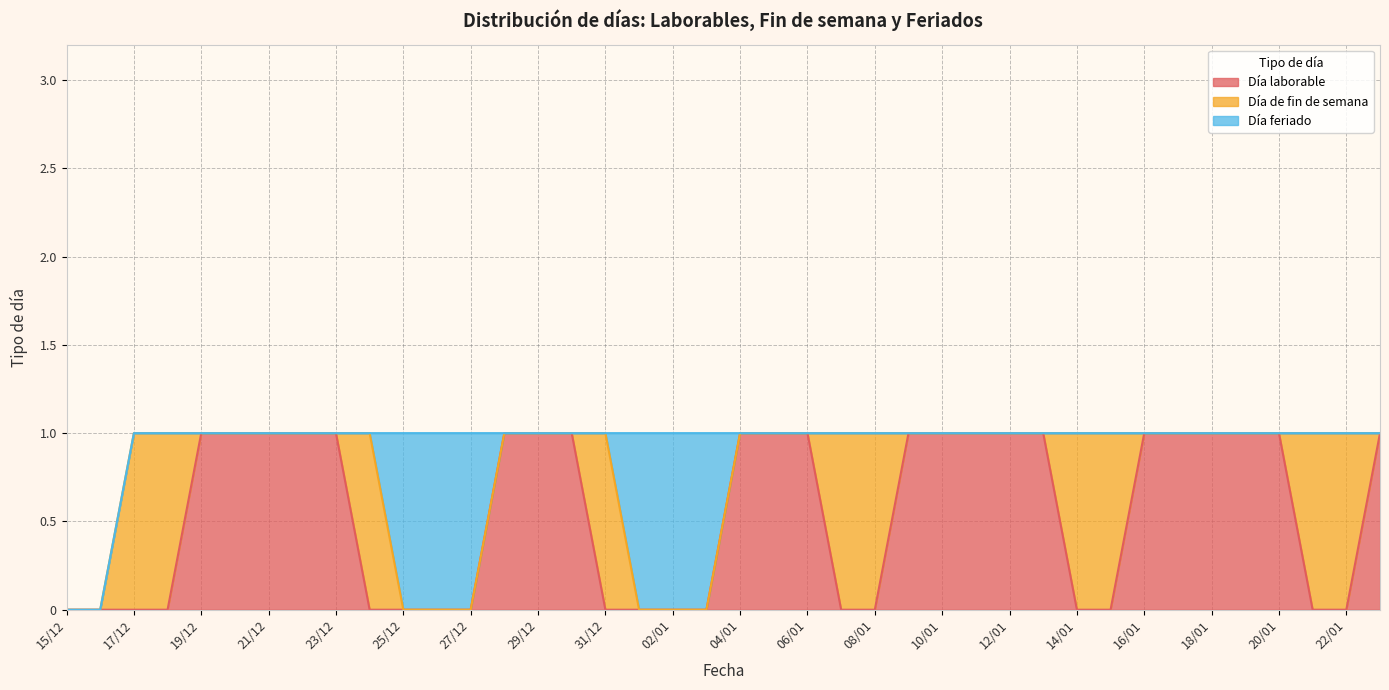

Reading right to left, what are all the values shown in this chart?

Día laborable: 23/01=1	22/01=0	21/01=0	20/01=1	19/01=1	18/01=1	17/01=1	16/01=1	15/01=0	14/01=0	13/01=1	12/01=1	11/01=1	10/01=1	09/01=1	08/01=0	07/01=0	06/01=1	05/01=1	04/01=1	03/01=0	02/01=0	01/01=0	31/12=0	30/12=1	29/12=1	28/12=1	27/12=0	26/12=0	25/12=0	24/12=0	23/12=1	22/12=1	21/12=1	20/12=1	19/12=1	18/12=0	17/12=0	16/12=0	15/12=0
Día de fin de semana: 23/01=0	22/01=1	21/01=1	20/01=0	19/01=0	18/01=0	17/01=0	16/01=0	15/01=1	14/01=1	13/01=0	12/01=0	11/01=0	10/01=0	09/01=0	08/01=1	07/01=1	06/01=0	05/01=0	04/01=0	03/01=0	02/01=0	01/01=0	31/12=1	30/12=0	29/12=0	28/12=0	27/12=0	26/12=0	25/12=0	24/12=1	23/12=0	22/12=0	21/12=0	20/12=0	19/12=0	18/12=1	17/12=1	16/12=0	15/12=0
Día feriado: 23/01=0	22/01=0	21/01=0	20/01=0	19/01=0	18/01=0	17/01=0	16/01=0	15/01=0	14/01=0	13/01=0	12/01=0	11/01=0	10/01=0	09/01=0	08/01=0	07/01=0	06/01=0	05/01=0	04/01=0	03/01=1	02/01=1	01/01=1	31/12=0	30/12=0	29/12=0	28/12=0	27/12=1	26/12=1	25/12=1	24/12=0	23/12=0	22/12=0	21/12=0	20/12=0	19/12=0	18/12=0	17/12=0	16/12=0	15/12=0